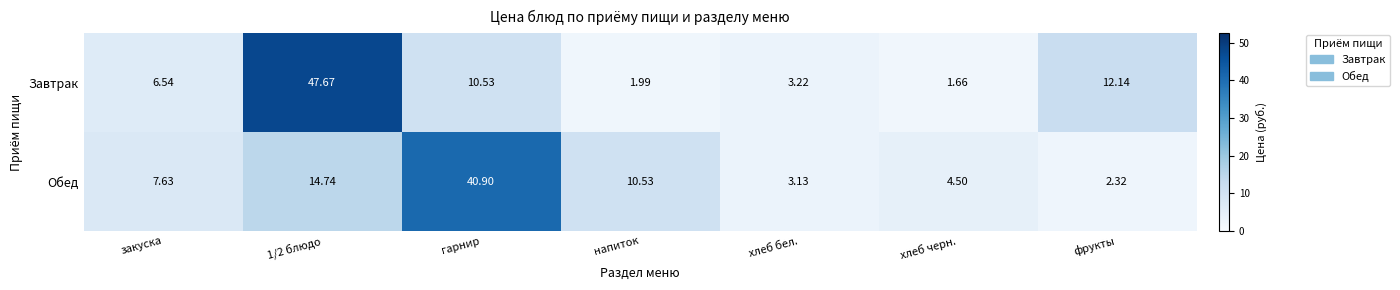

How many data points does each series have?

7